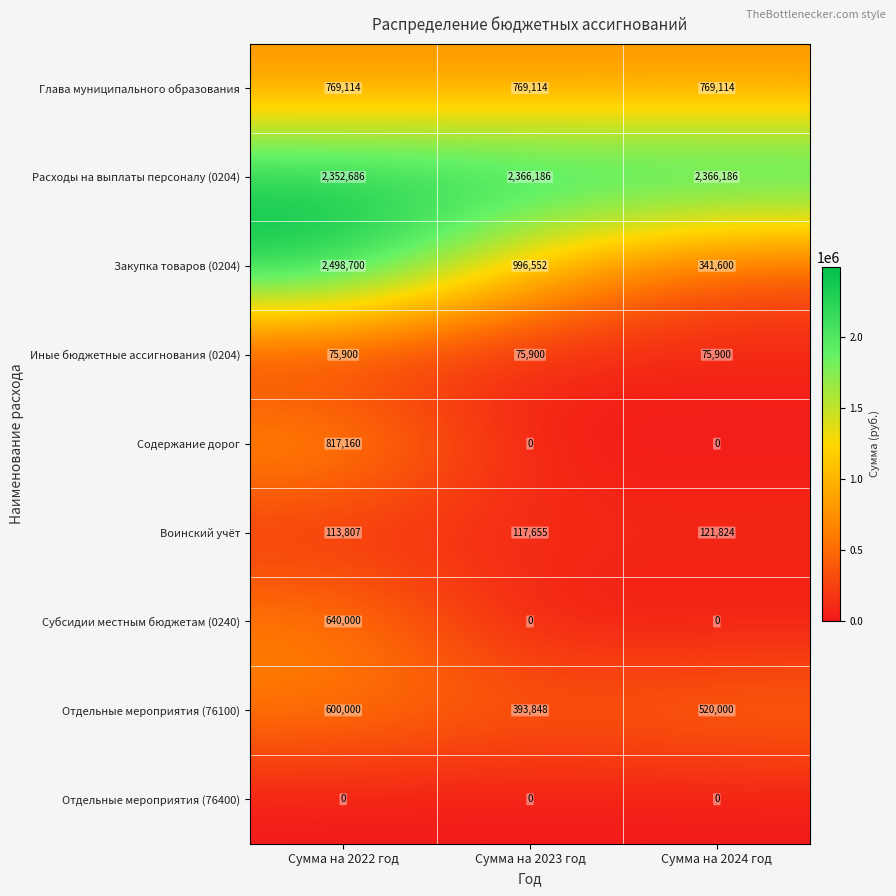

Which category has the highest value in the Закупка товаров (0204) series?

Сумма на 2022 год